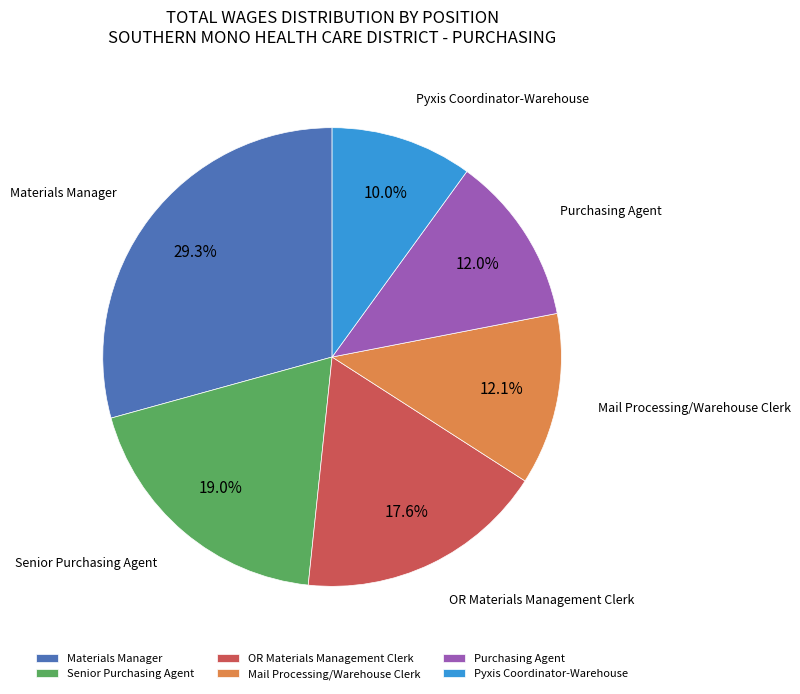

Which has a higher value, Mail Processing/Warehouse Clerk or Pyxis Coordinator-Warehouse?

Mail Processing/Warehouse Clerk